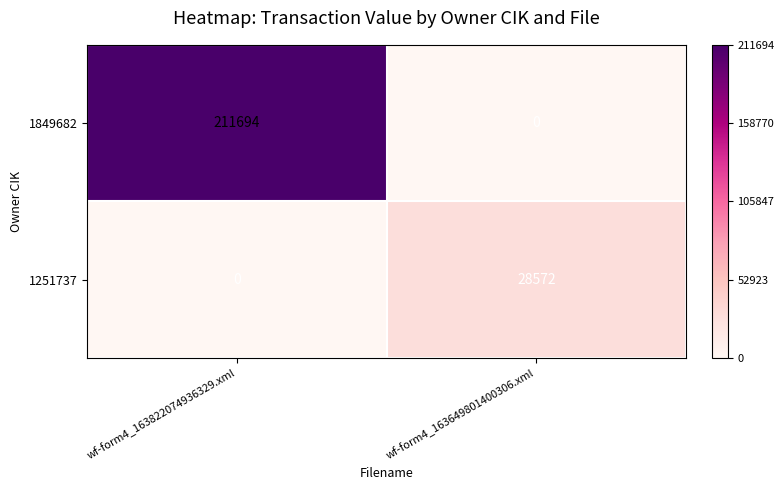

What is the average value of the 1251737 series?

14286